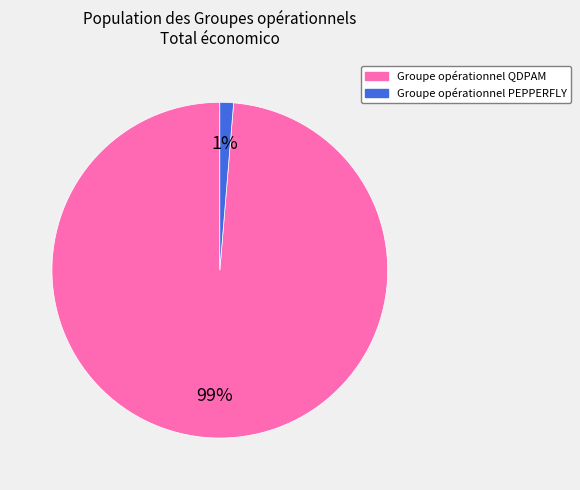

Count the number of slices in the pie.

2